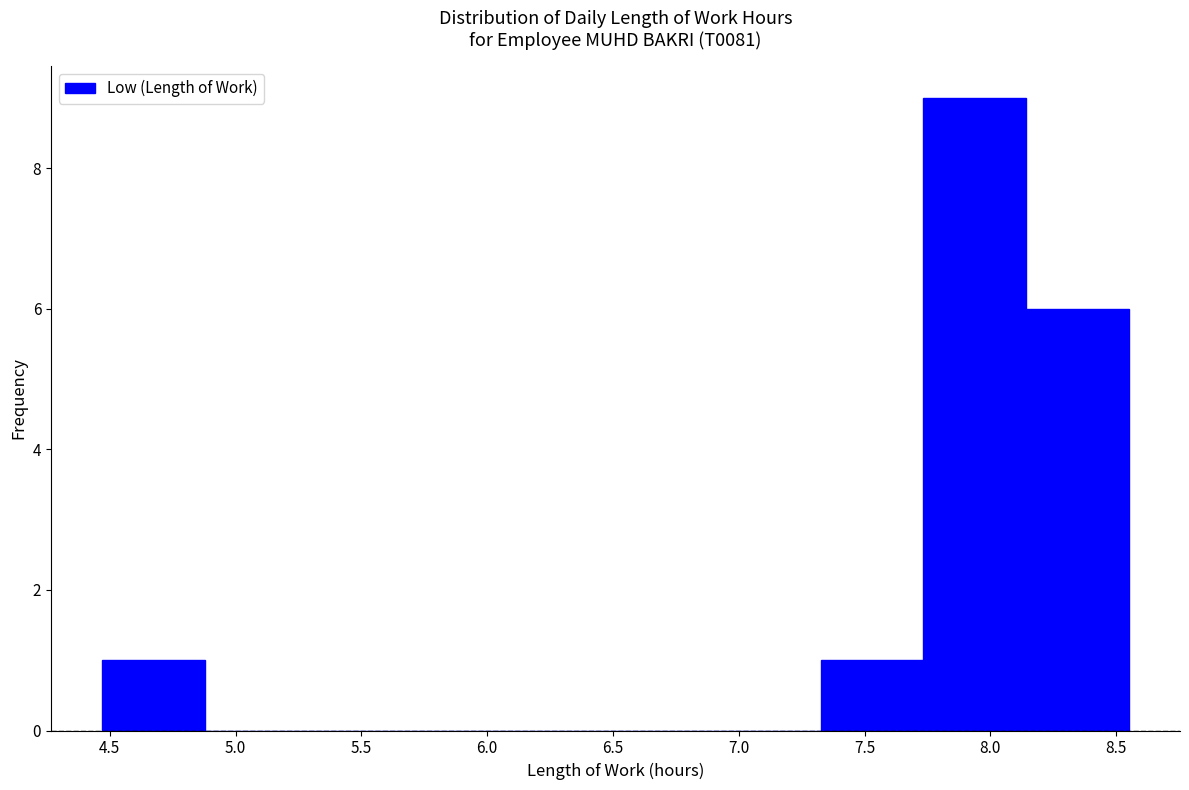

How tall is the bar that spans 8.15 to 8.55 on the x-axis? Neither the bar edges nor the heights are printed on the chart, so give them approximately, as read against the axes.

6